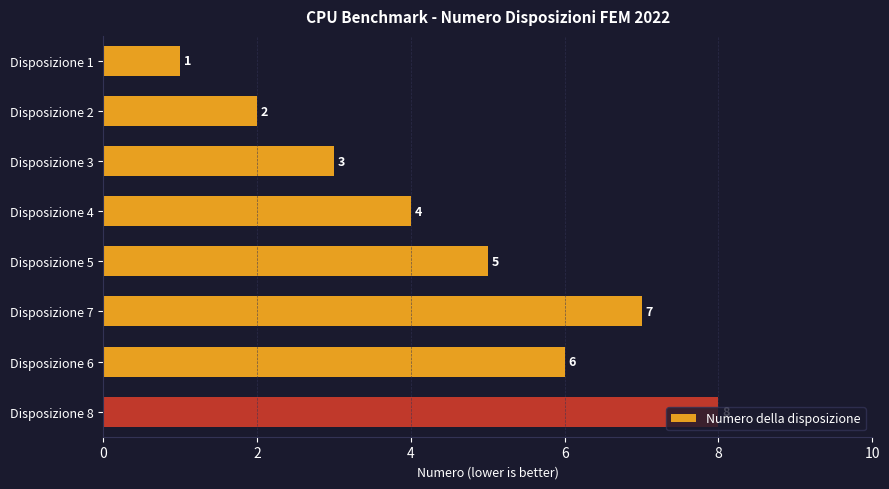

What is the greatest value displayed?

8